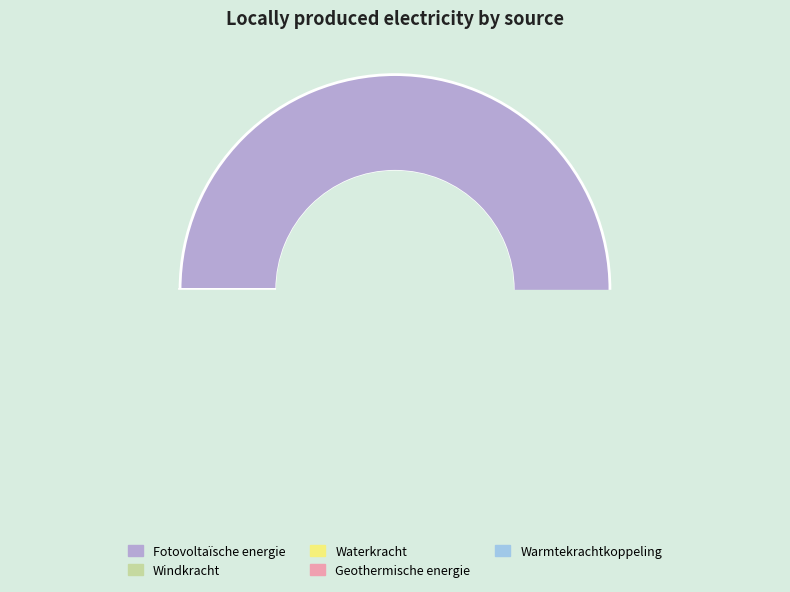

Is it true that Warmtekrachtkoppeling is 0% of the pie?

True